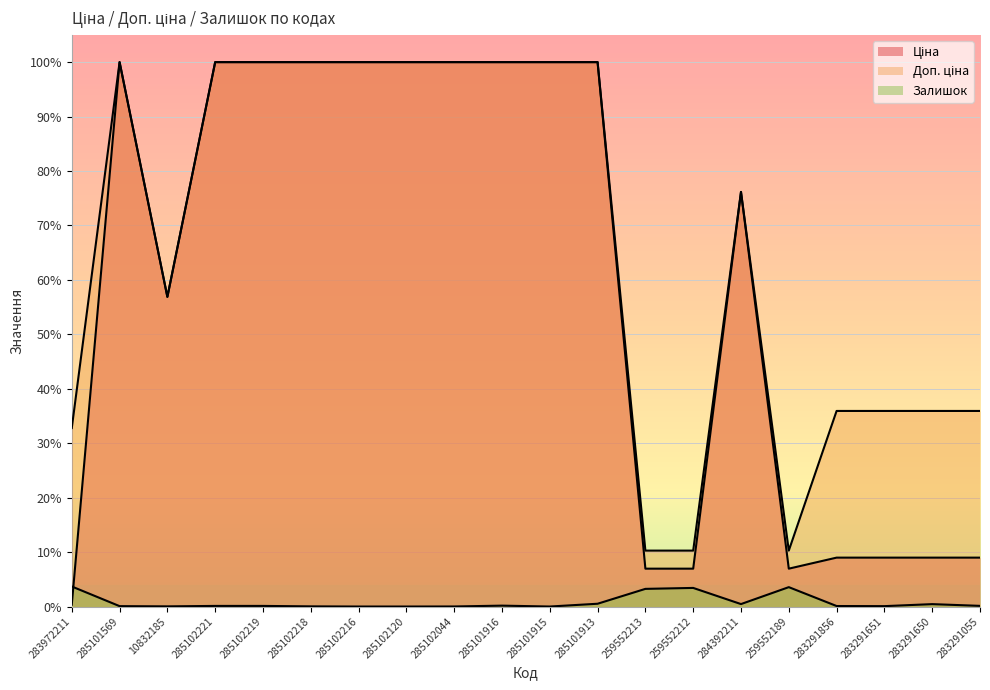

What is the label of the 17th point from the right?

285102221